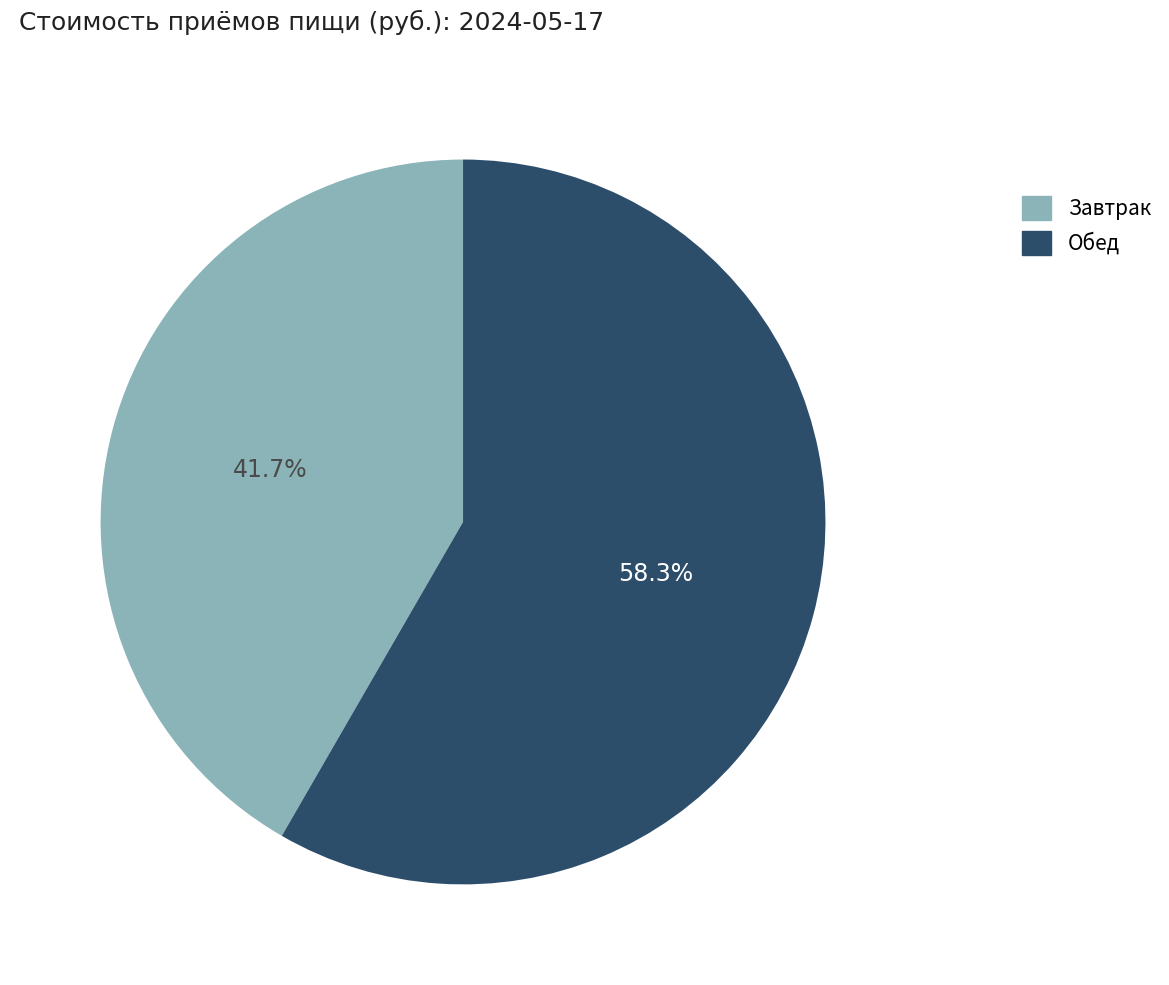

Combined, do Завтрак and Обед account for over 50%?

Yes